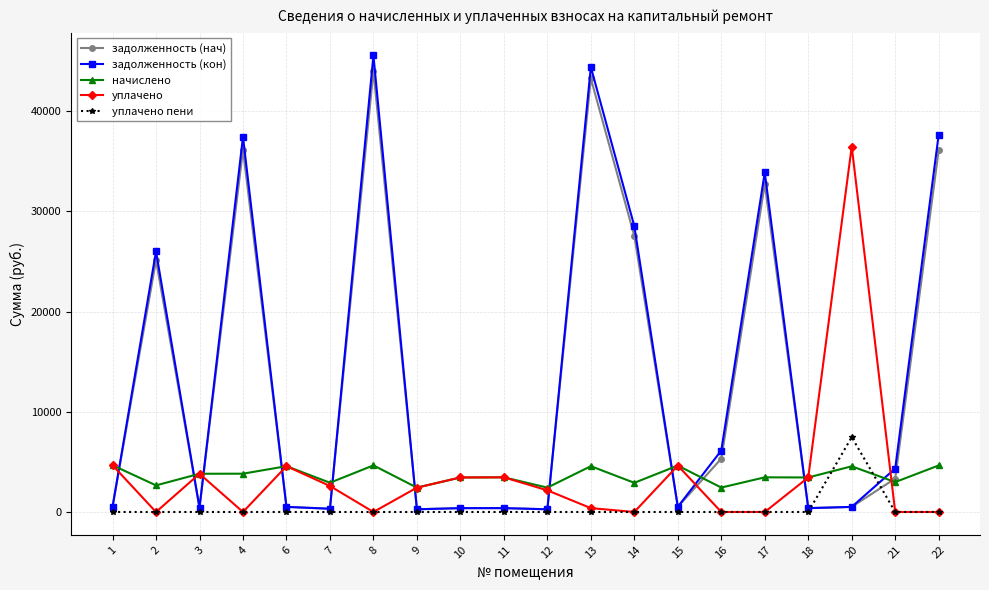

What is the average value of the начислено series?

3625.4